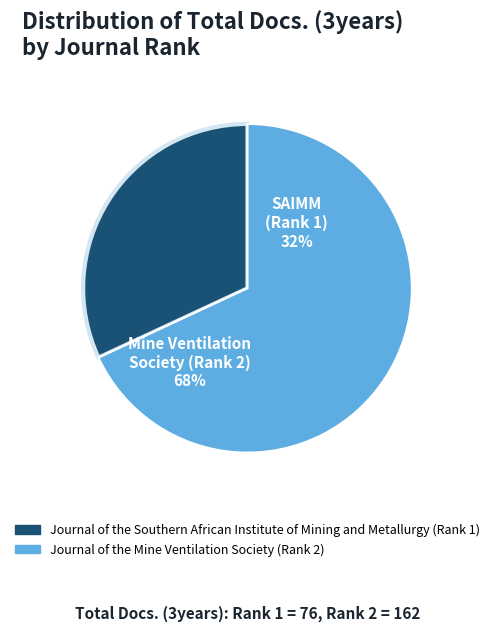

What is the smallest slice in the pie chart?

Journal of the Southern African Institute of Mining and Metallurgy (Rank 1)